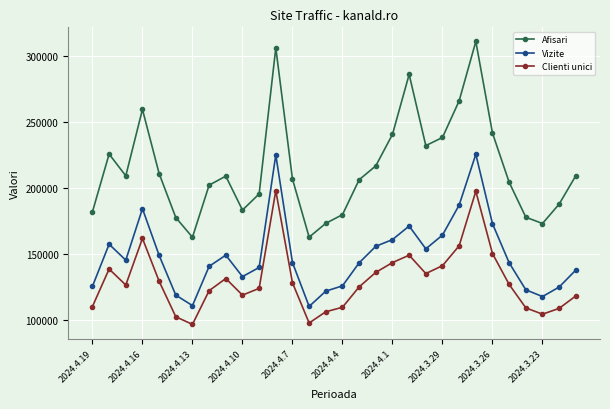

How many data points in Clienti unici are less than 127025?

15